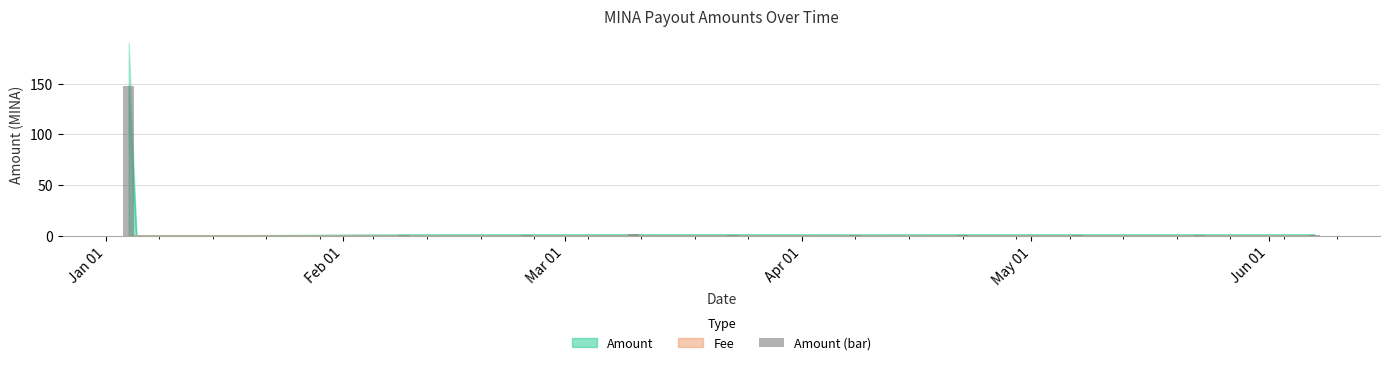

What is the greatest value displayed?

148.1